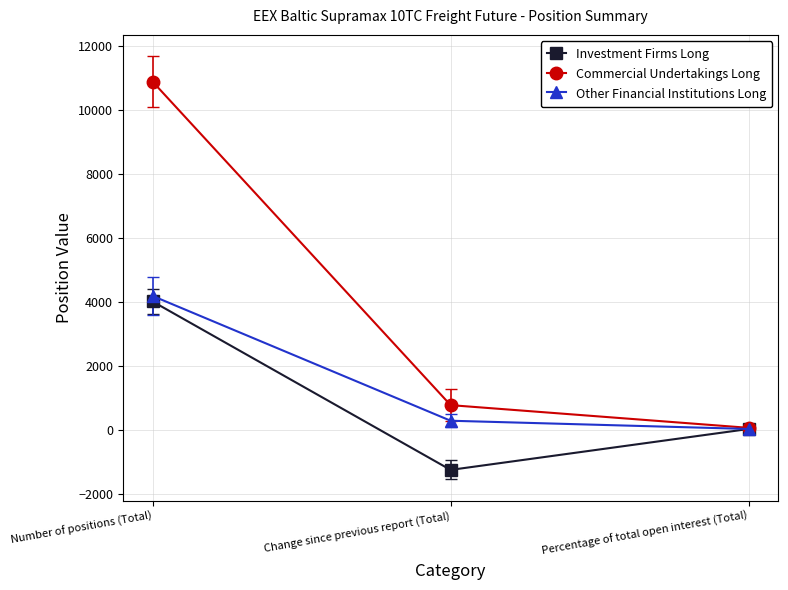

What are all the series names shown in the legend?

Investment Firms Long, Commercial Undertakings Long, Other Financial Institutions Long